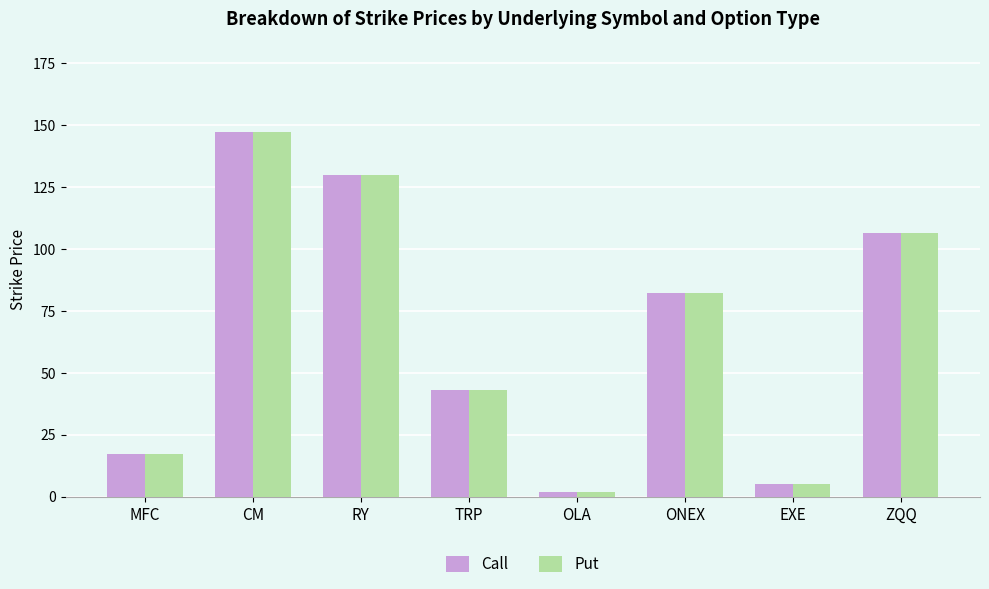

What is the value of the Put bar at the 2nd from the left?

147.0